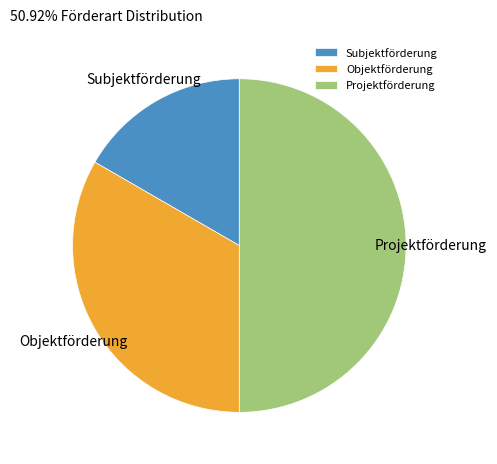

Do Subjektförderung and Projektförderung together represent more than half of the pie?

Yes